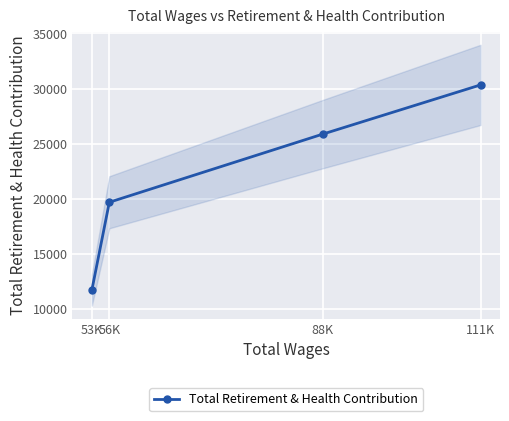

What is the value of the Total Retirement & Health Contribution point at the 4th from the left?

30334